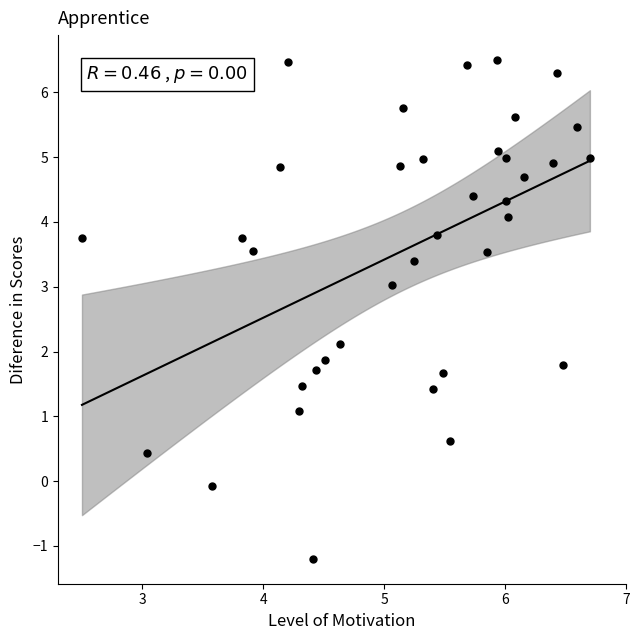

What is the range of X values (max minus min)?

4.2